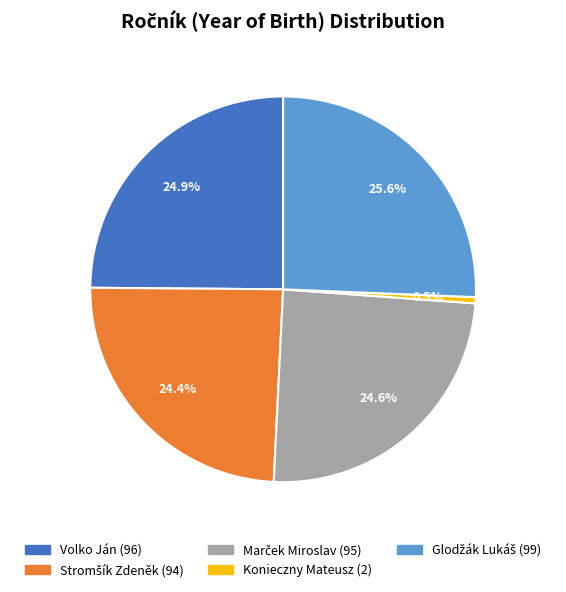

Is there a majority slice in this chart?

No